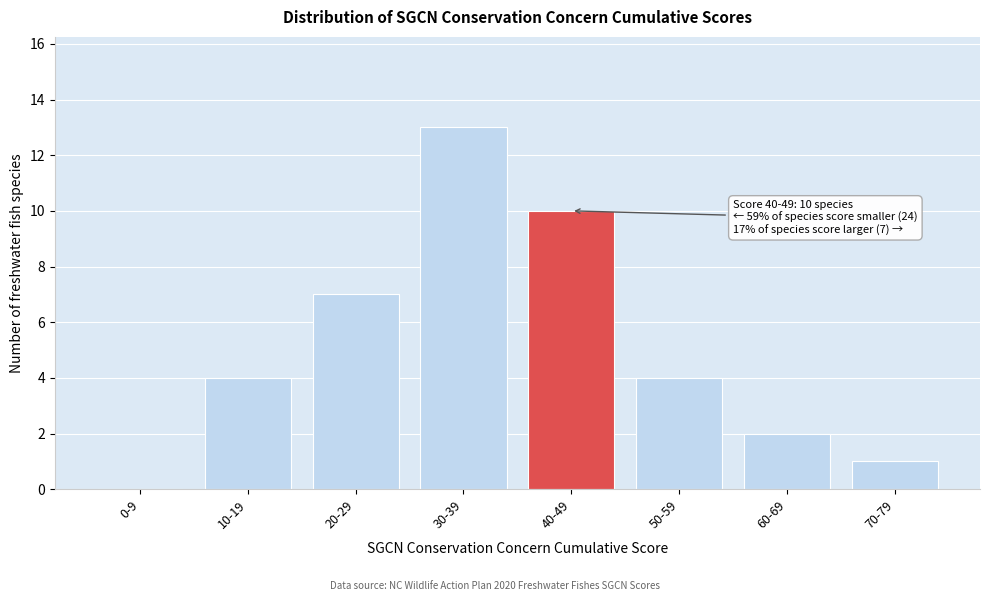

Reading left to right, transcribe all the data shown in this chart.

0-9=0	10-19=4	20-29=7	30-39=13	40-49=10	50-59=4	60-69=2	70-79=1